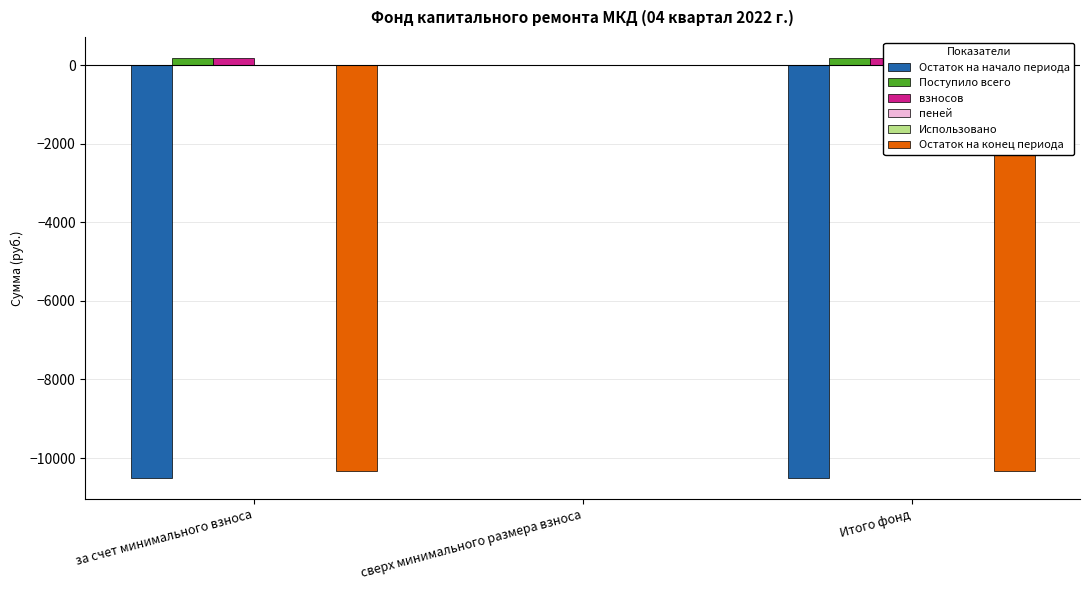

Which series has the widest spread of values?

Остаток на начало периода